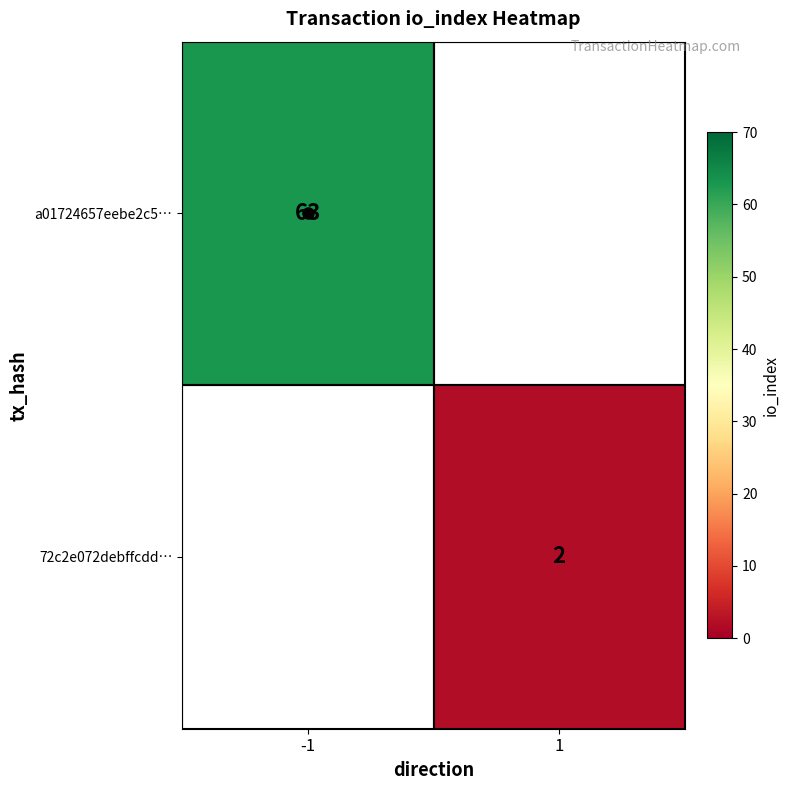

The value of 72c2e072debffcdd… at 1 is 2. True or false?

True